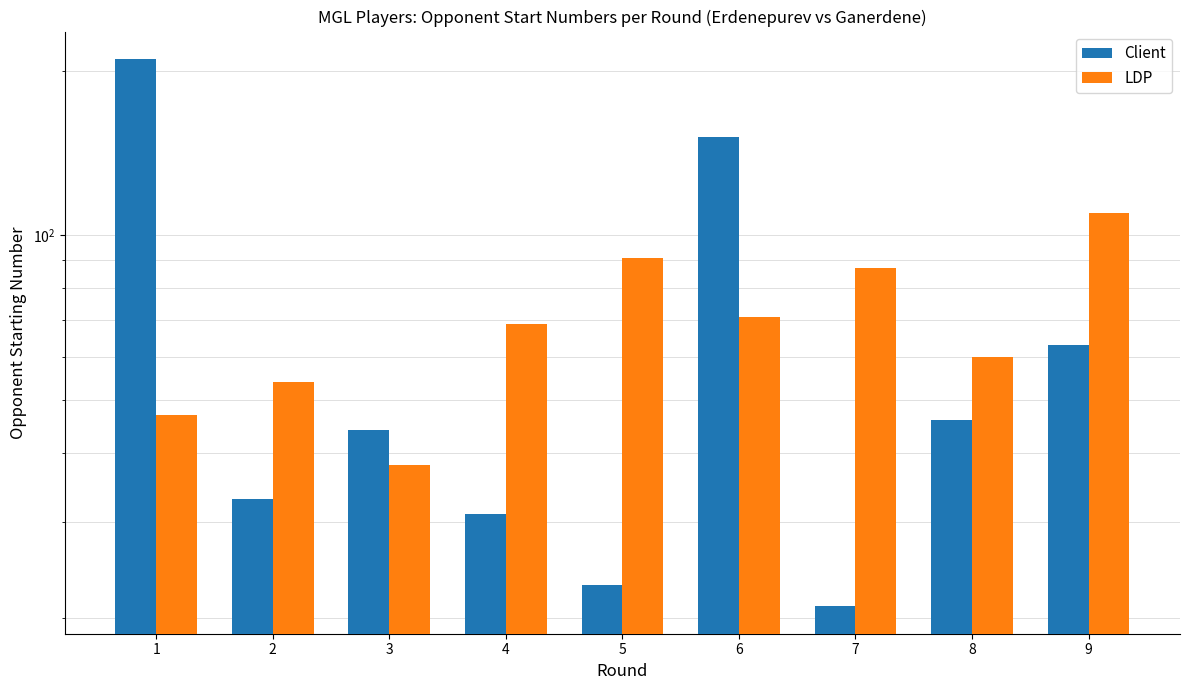

What is the smallest value displayed?

21